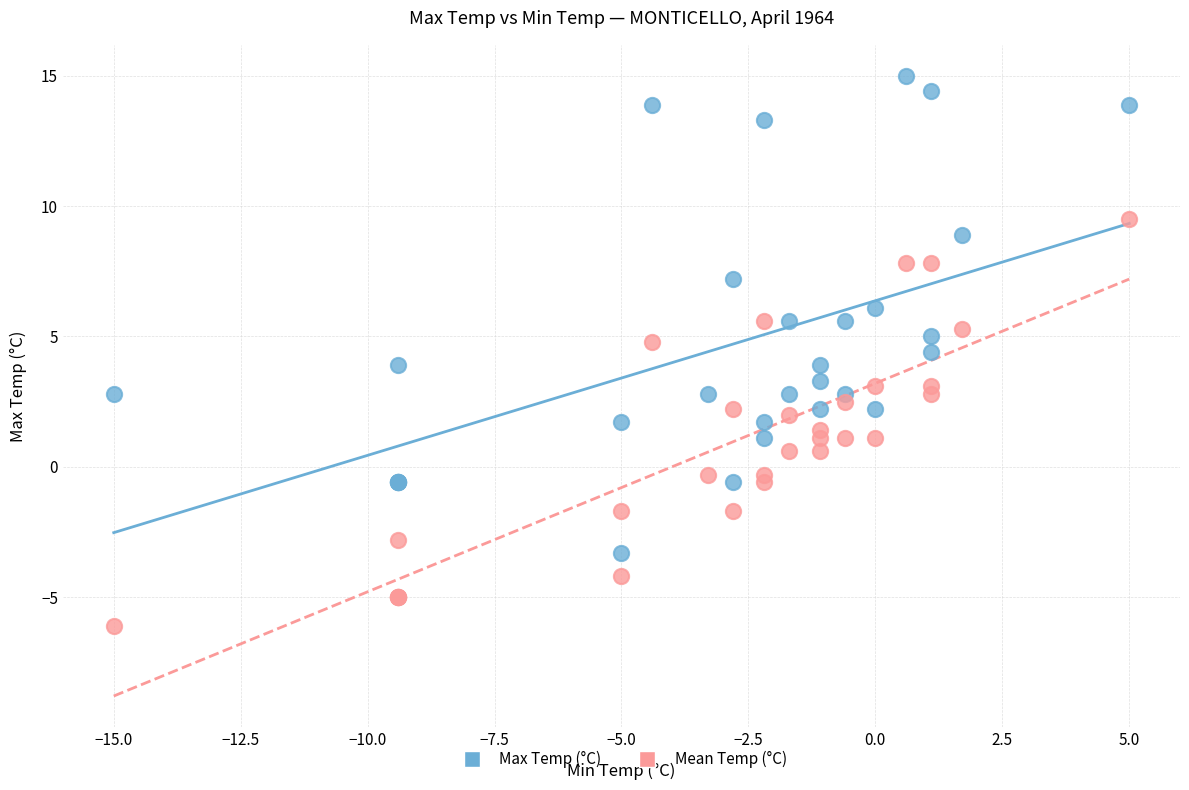

Which series has the largest Y range (max minus min)?

Max Temp (°C)